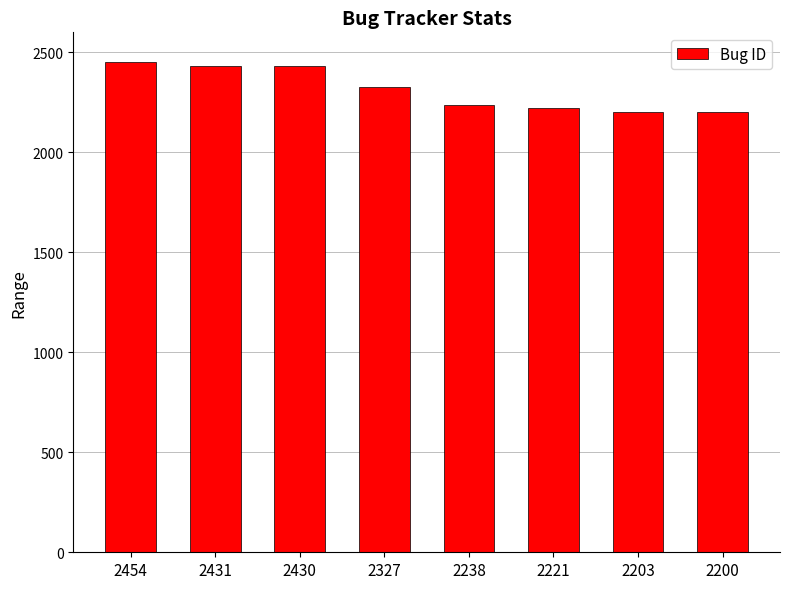

The value at 2221 is 499. True or false?

False